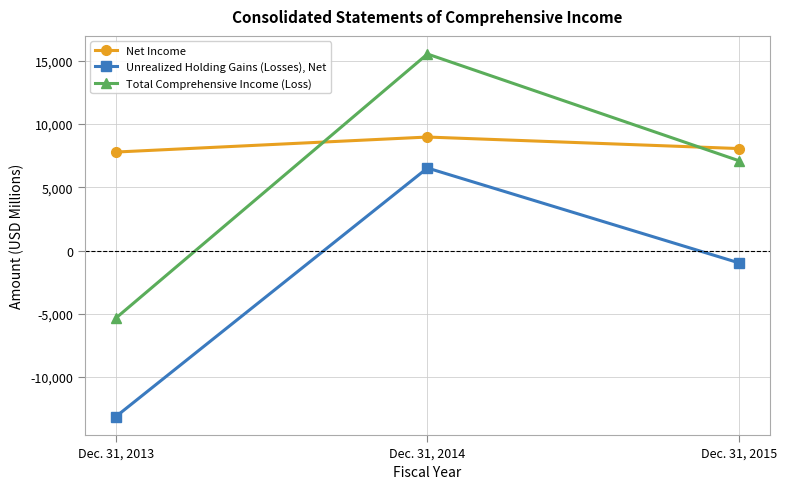

What is the sum of the Net Income values at Dec. 31, 2015 and Dec. 31, 2013?

15835